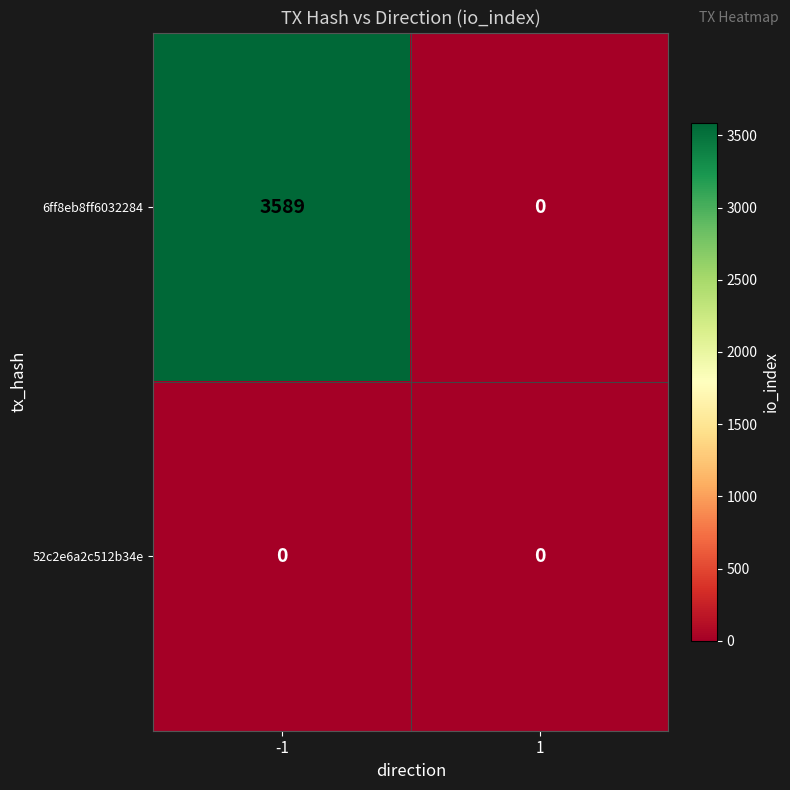

At how many categories does at least one series exceed 1359?

1